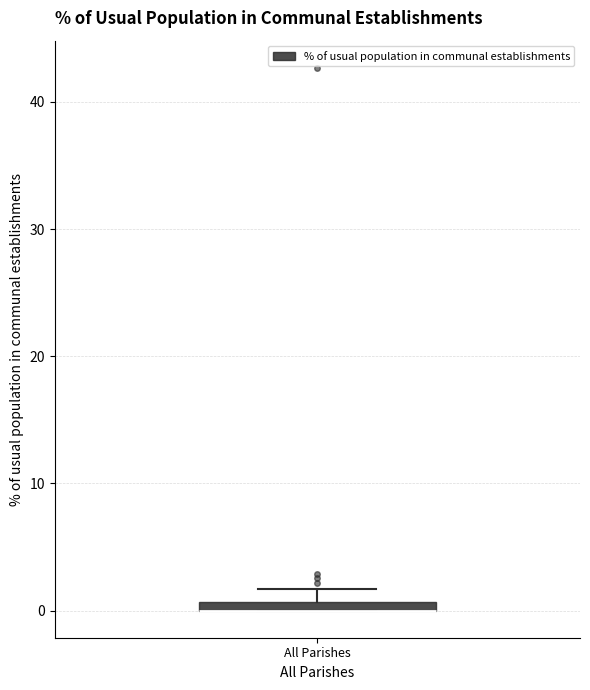

Where is the lower edge of the box for All Parishes on the y-axis? The values are not printed on the chart, so give them approximately, as read against the axis.

0